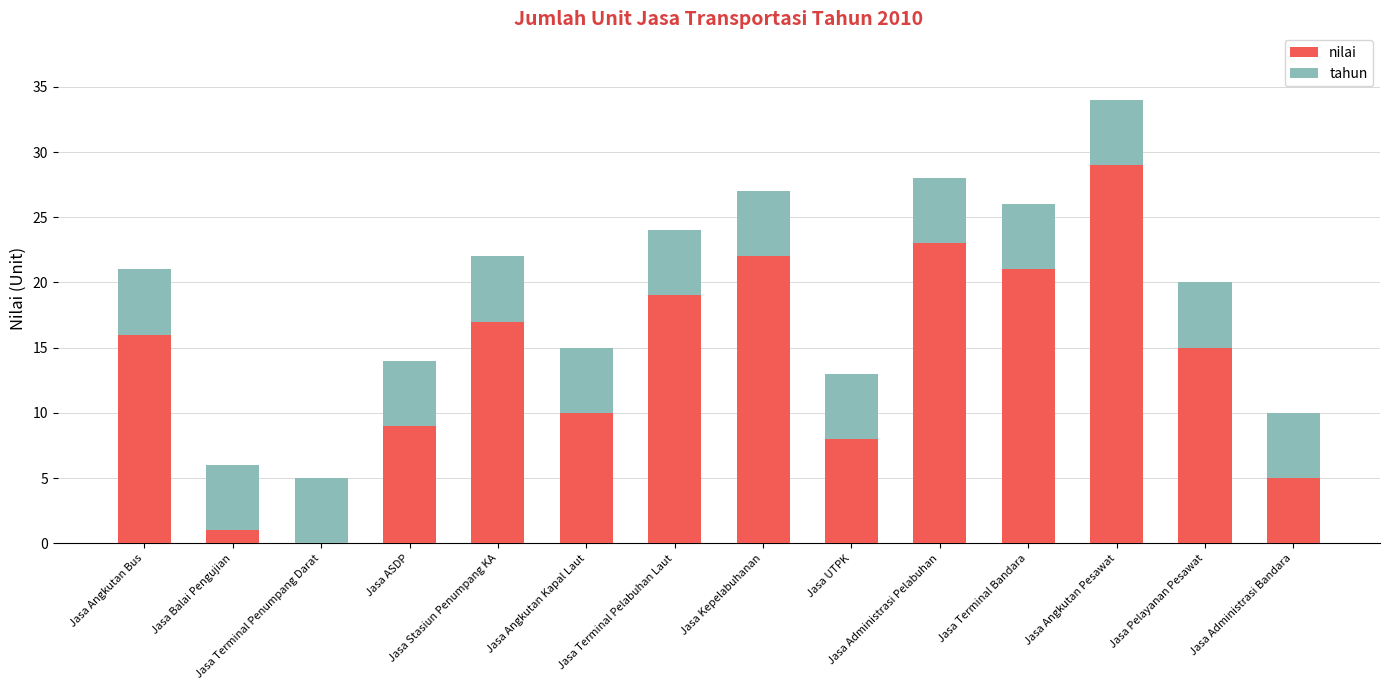

What is the sum of all nilai values?

195